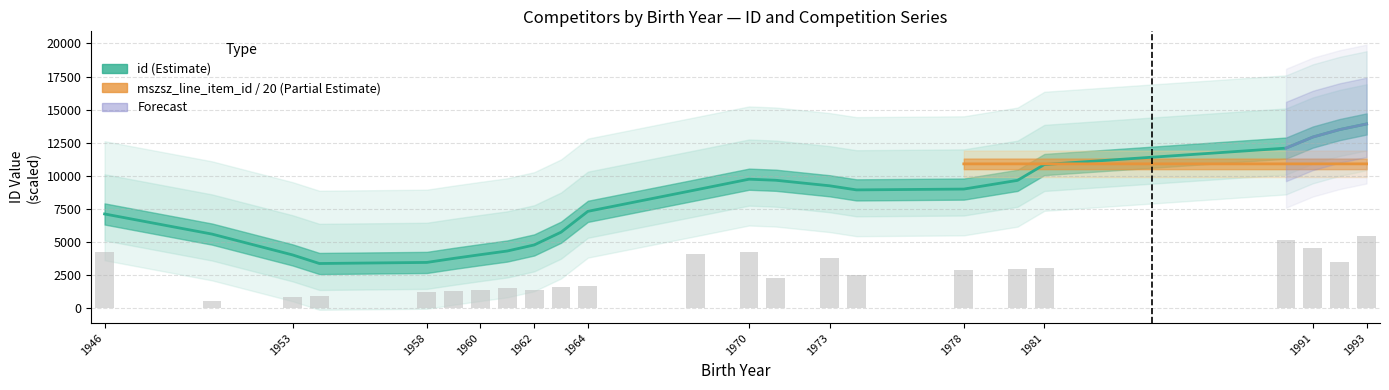

The value at 1959 is 279.0. True or false?

False